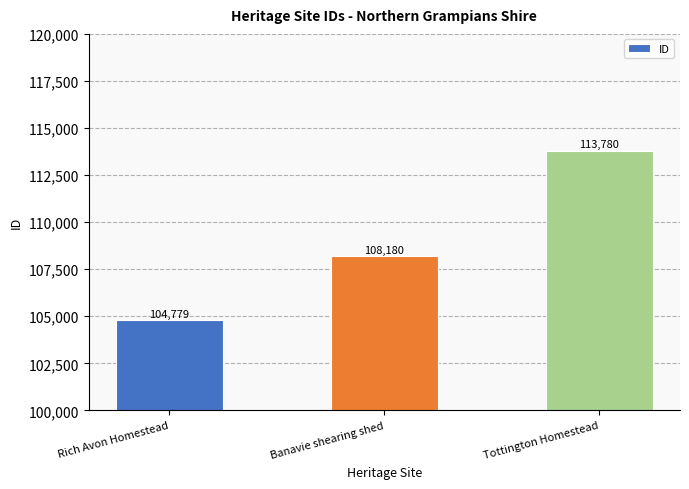

What is the label of the 1st bar from the left?

Rich Avon Homestead